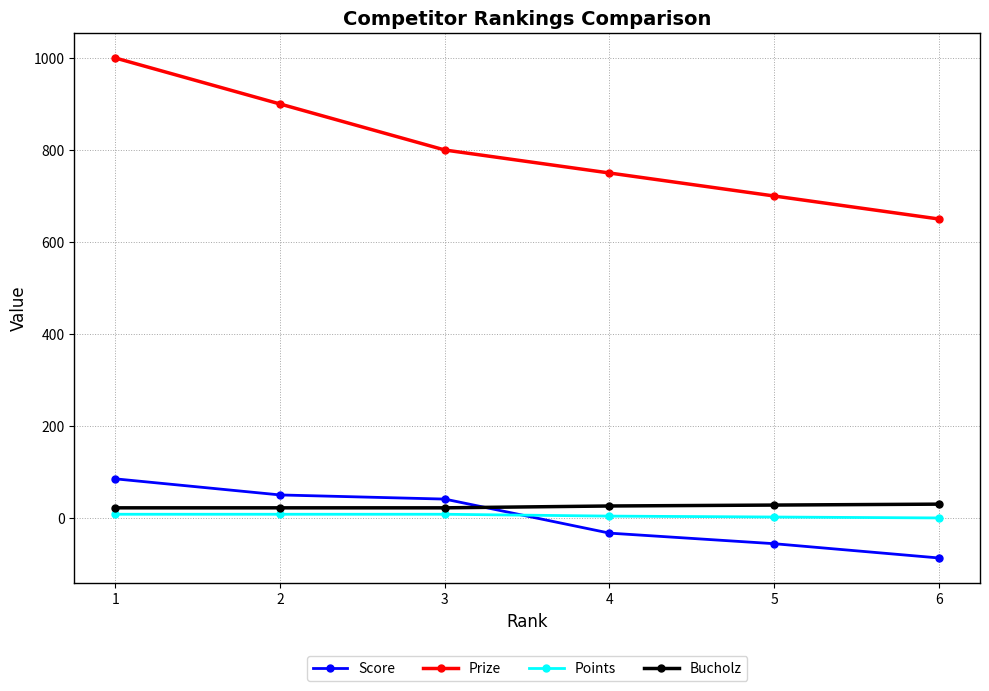

Count the number of categories in the chart.

6